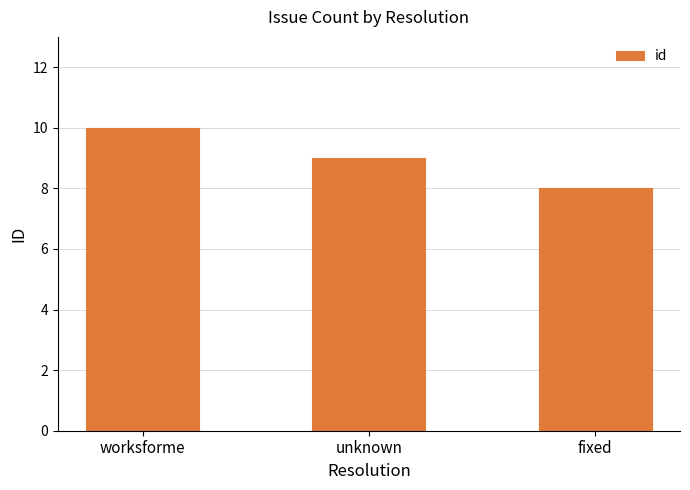

Which category has the highest value across all series?

worksforme